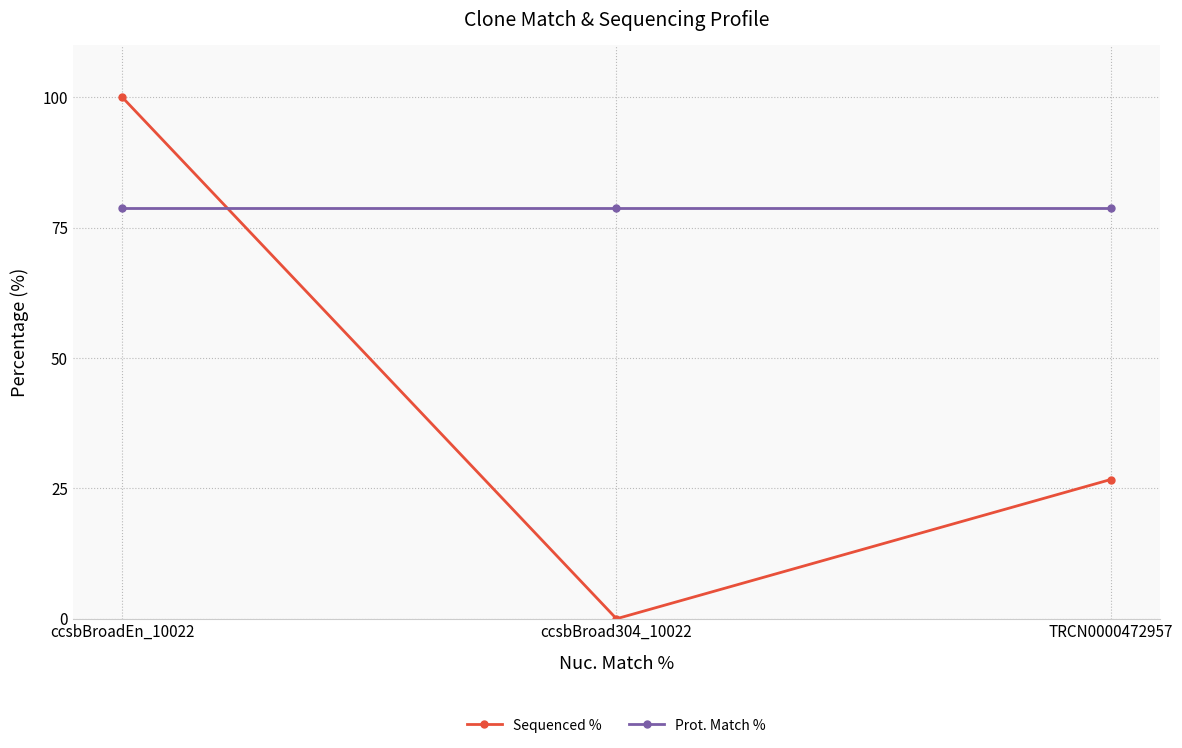

At which category does the chart reach its peak across all series?

ccsbBroadEn_10022